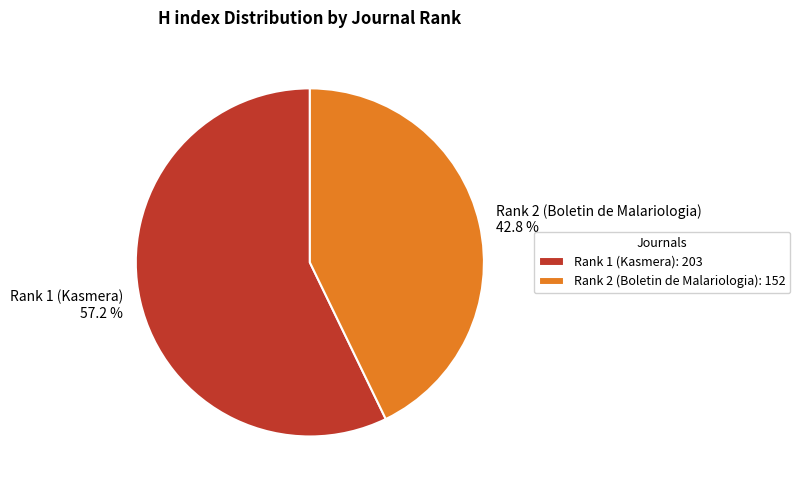

To the nearest percent, what is the average slice percentage?

50%